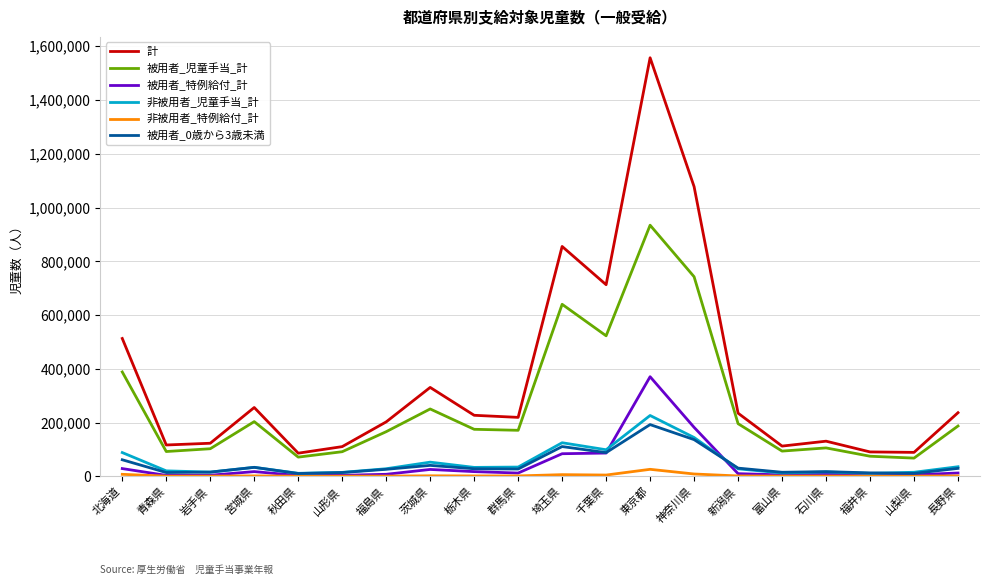

Is this an area chart (filled region under the line)?

No